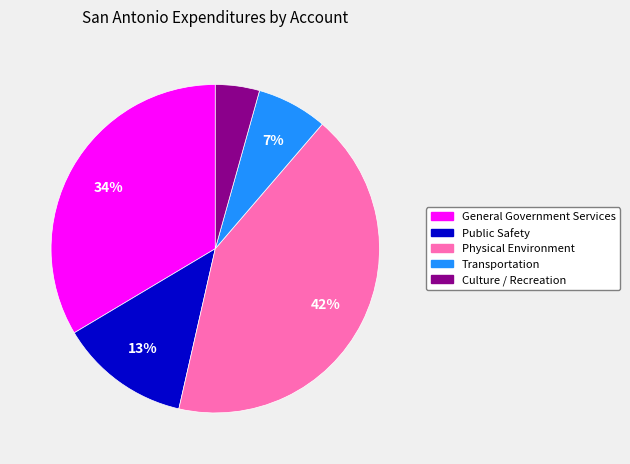

Which has a higher value, Physical Environment or General Government Services?

Physical Environment